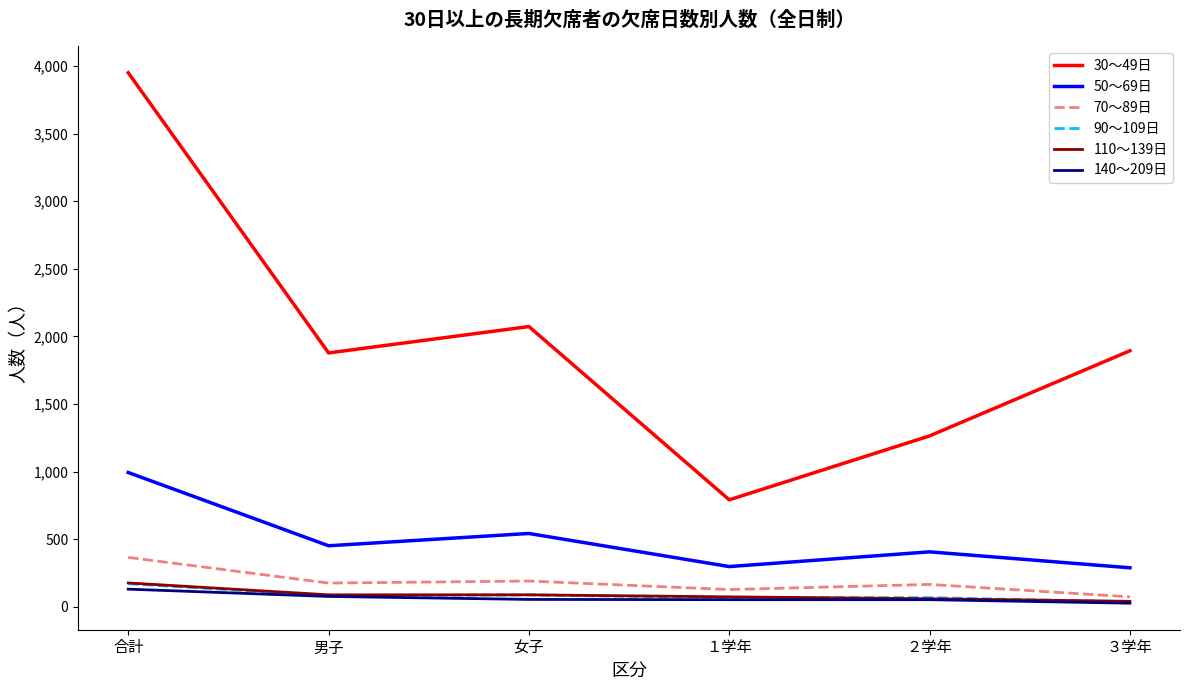

What is the difference between the maximum and minimum values in the 110～139日 series?

136